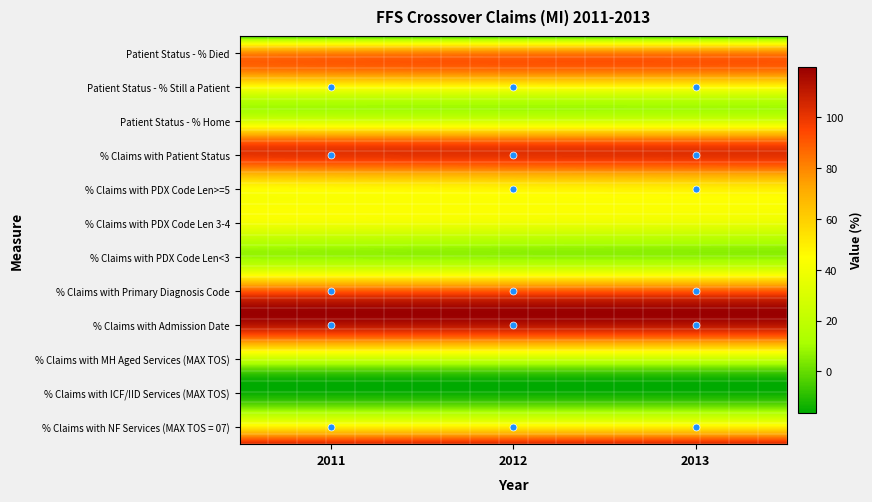

Count the % Claims with Patient Status values in the range 99 to 100.

3